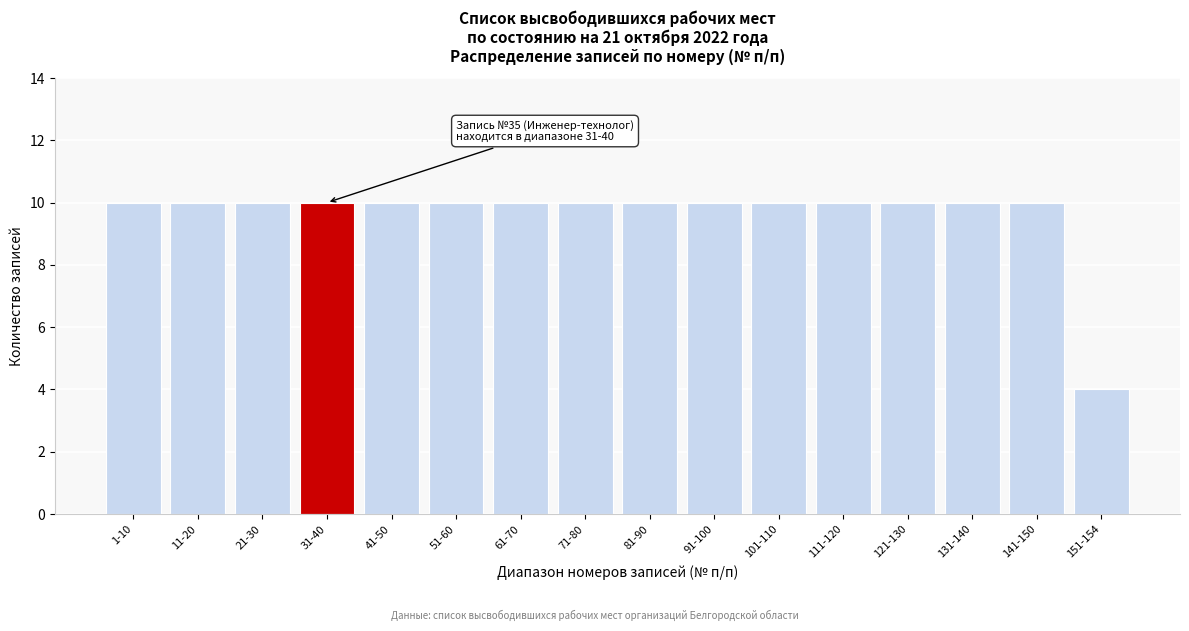

Reading right to left, list all the values displayed in this chart.

151-154=4	141-150=10	131-140=10	121-130=10	111-120=10	101-110=10	91-100=10	81-90=10	71-80=10	61-70=10	51-60=10	41-50=10	31-40=10	21-30=10	11-20=10	1-10=10